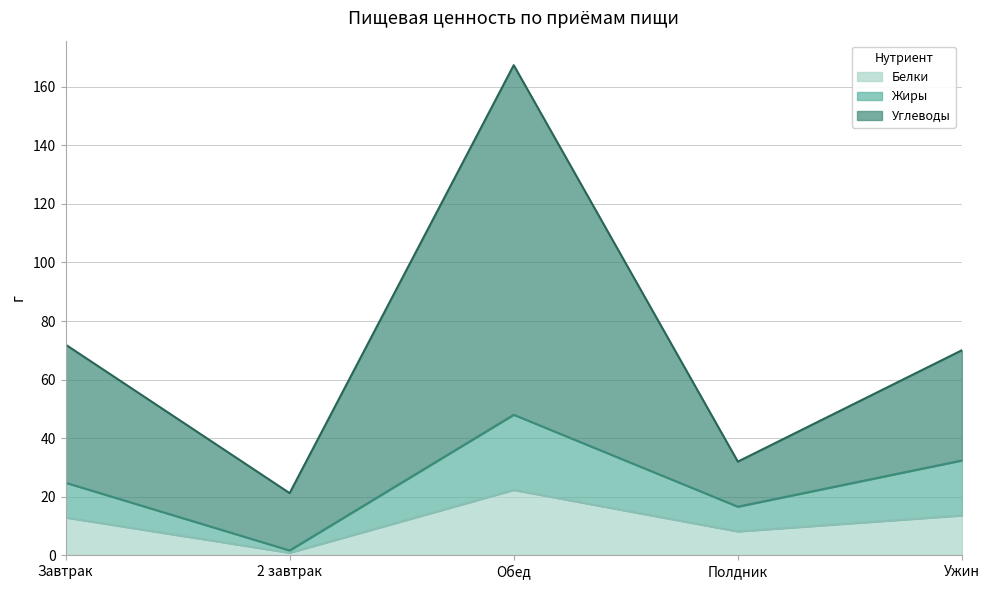

Reading left to right, extract all data points from this chart.

Белки: 12.8	0.8	22.3	8.1	13.6
Жиры: 24.8	1.6	48.0	16.6	32.4
Углеводы: 72.0	21.2	167.4	32.0	70.0